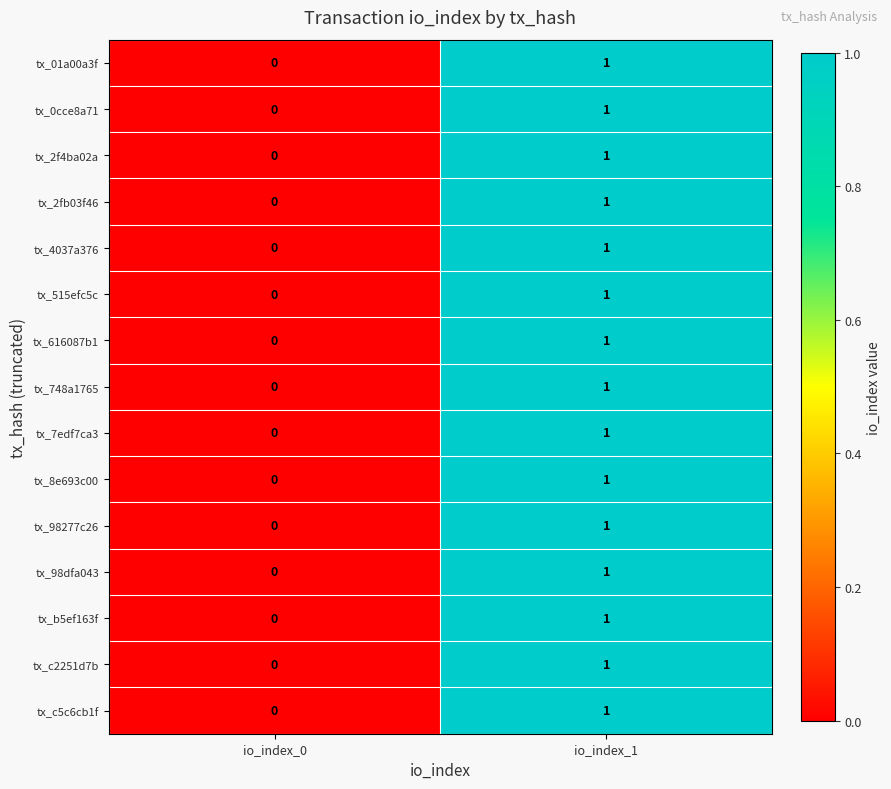

The value of tx_0cce8a71 at io_index_0 is 0. True or false?

True